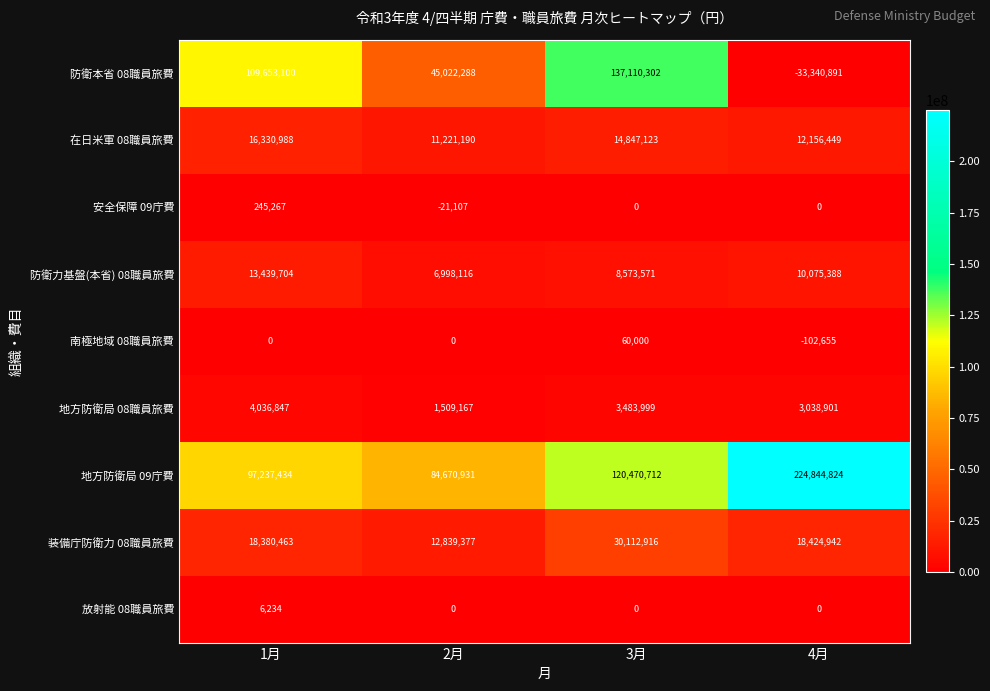

Is it true that 放射能 08職員旅費 equals -2299 at 3月?

False